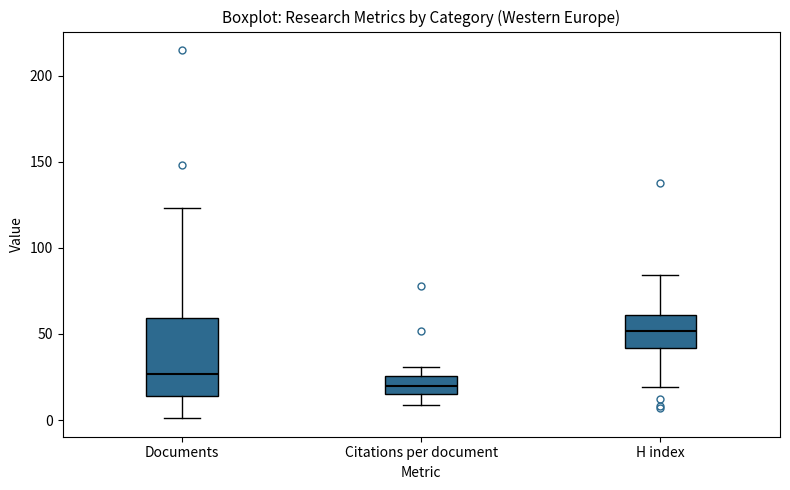

Which box's median line is the lowest?

Citations per document